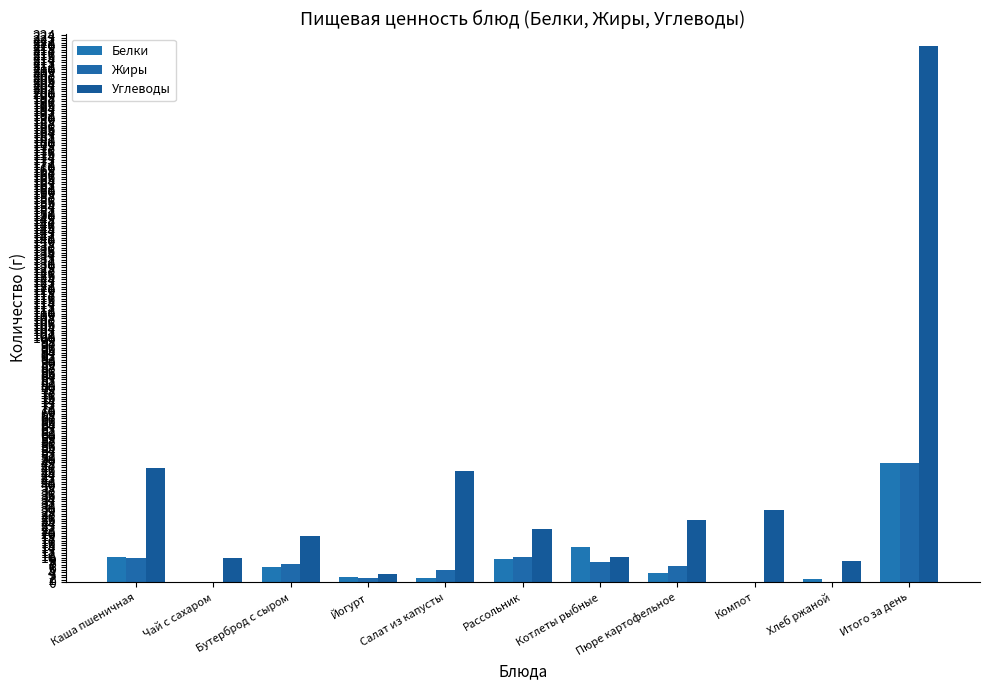

What is the highest value of the Углеводы series?

219.7